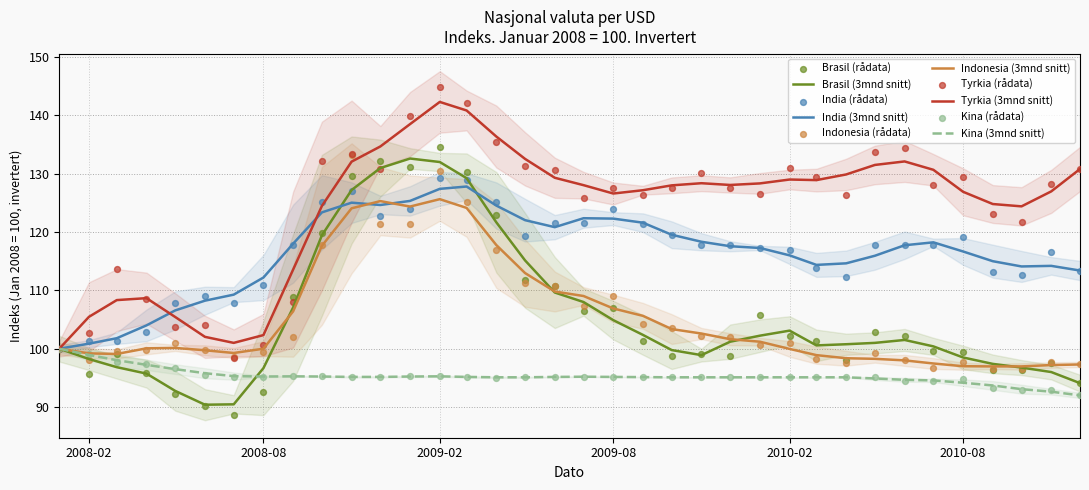

Which series has the largest Y range (max minus min)?

Tyrkia